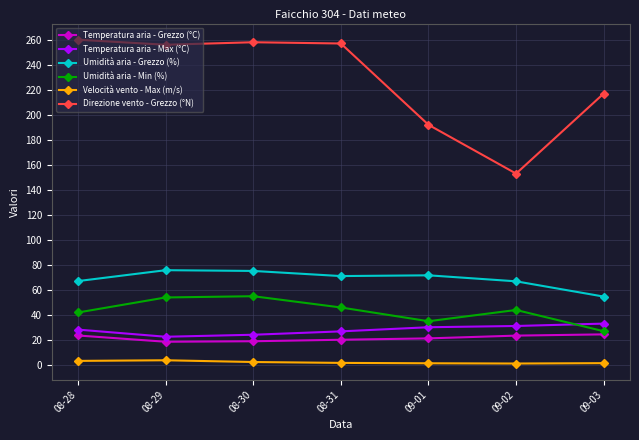

Which series has the largest total across all categories?

Direzione vento - Grezzo (°N)